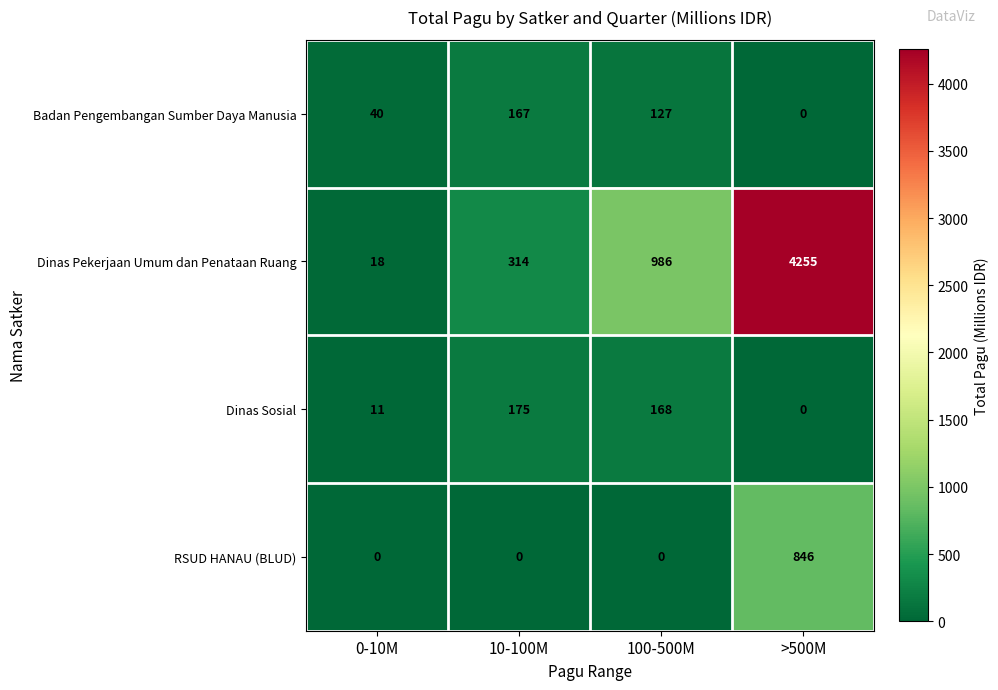

Reading right to left, transcribe all the data shown in this chart.

Badan Pengembangan Sumber Daya Manusia: >500M=0	100-500M=127	10-100M=167	0-10M=40
Dinas Pekerjaan Umum dan Penataan Ruang: >500M=4255	100-500M=986	10-100M=314	0-10M=18
Dinas Sosial: >500M=0	100-500M=168	10-100M=175	0-10M=11
RSUD HANAU (BLUD): >500M=846	100-500M=0	10-100M=0	0-10M=0